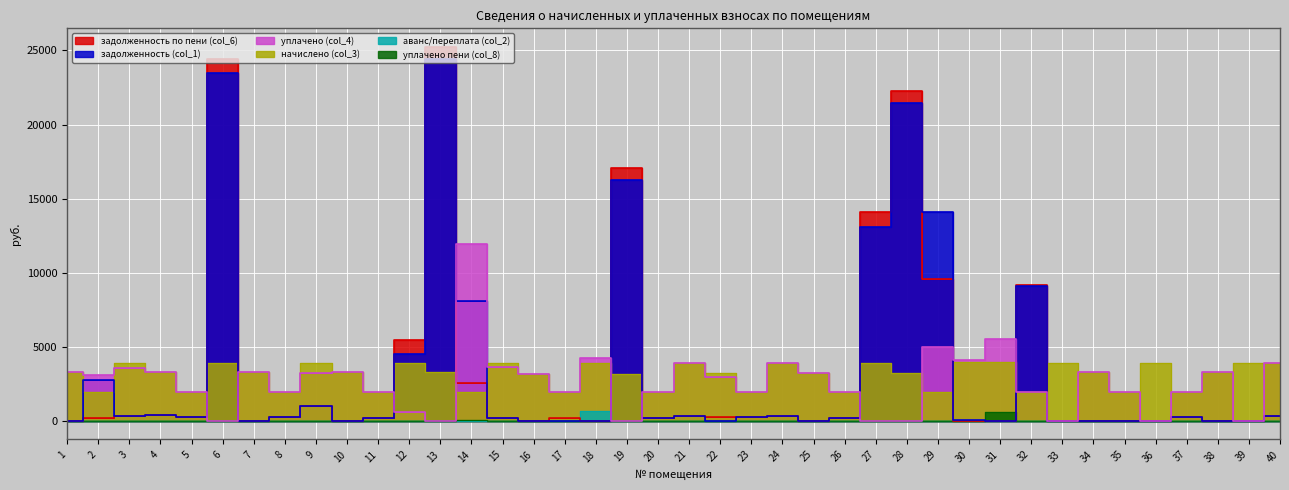

True or false: начислено (col_3) has more than 0 points higher than both neighbors.

True